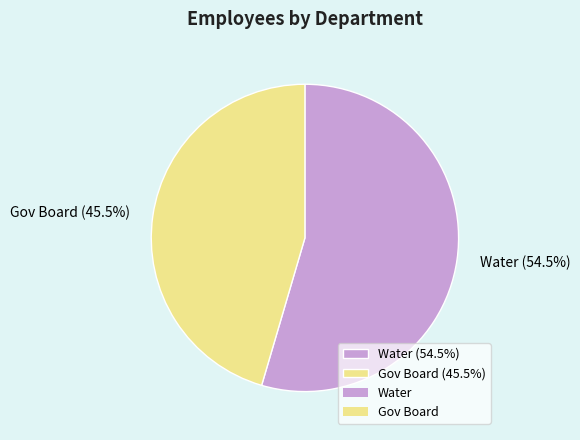

Approximately how many times larger is the value at Gov Board (45.5%) compared to Water (54.5%)?

0.8